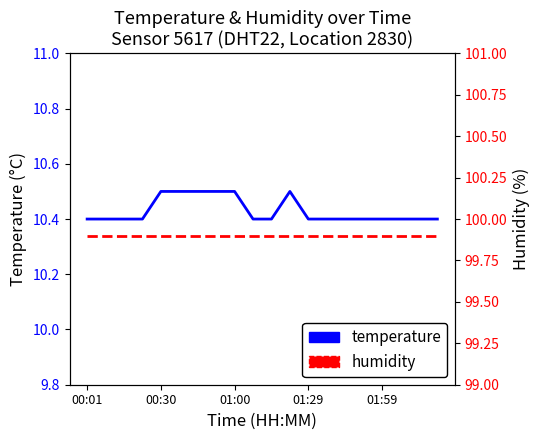

What are all the series names shown in the legend?

temperature, humidity